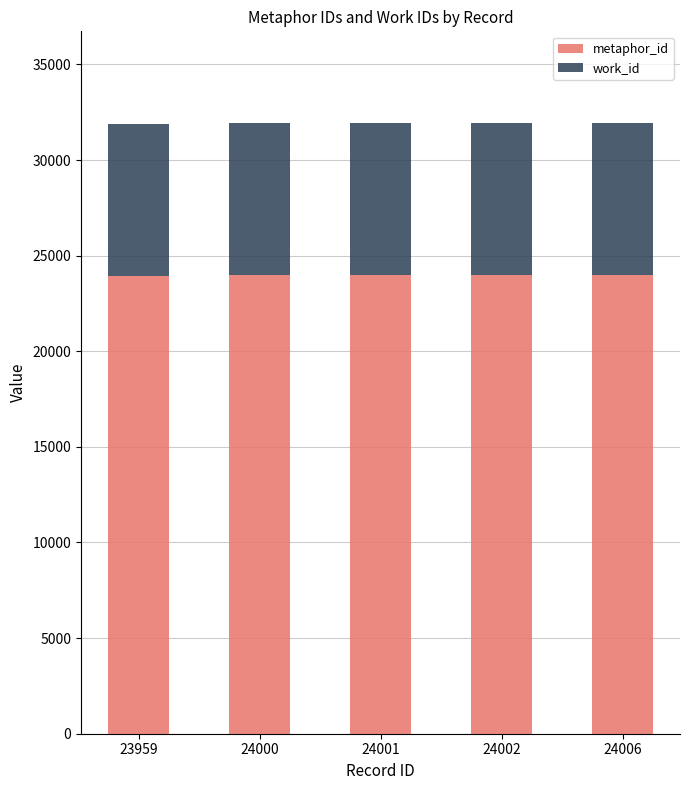

What is the average value of the metaphor_id series?

23994